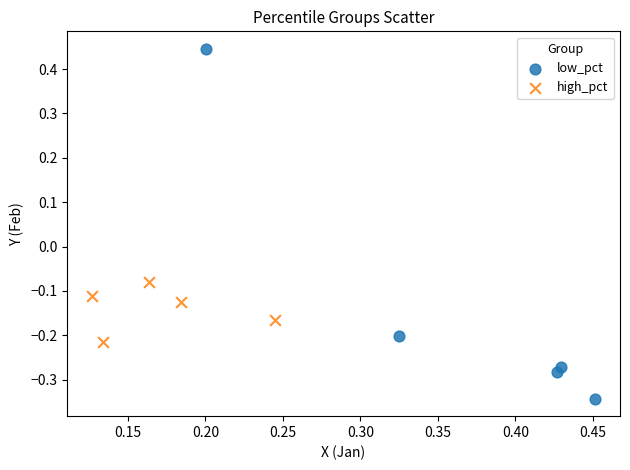

Which series contains the highest Y value?

low_pct